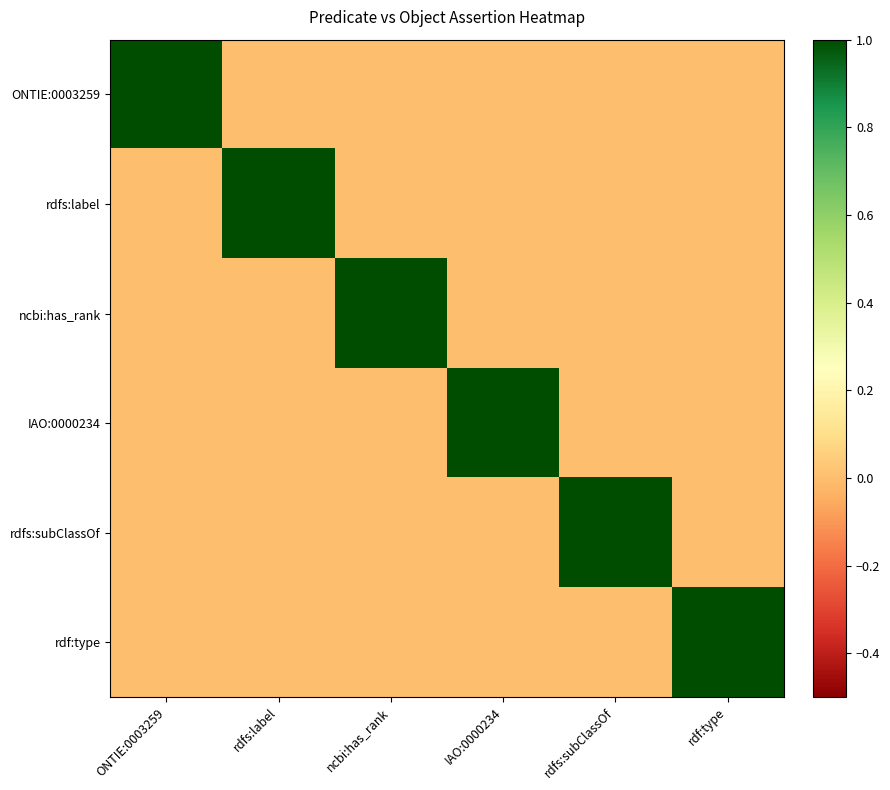

Reading left to right, transcribe all the data shown in this chart.

ONTIE:0003259: ONTIE:0003259=1	rdfs:label=0	ncbi:has_rank=0	IAO:0000234=0	rdfs:subClassOf=0	rdf:type=0
rdfs:label: ONTIE:0003259=0	rdfs:label=1	ncbi:has_rank=0	IAO:0000234=0	rdfs:subClassOf=0	rdf:type=0
ncbi:has_rank: ONTIE:0003259=0	rdfs:label=0	ncbi:has_rank=1	IAO:0000234=0	rdfs:subClassOf=0	rdf:type=0
IAO:0000234: ONTIE:0003259=0	rdfs:label=0	ncbi:has_rank=0	IAO:0000234=1	rdfs:subClassOf=0	rdf:type=0
rdfs:subClassOf: ONTIE:0003259=0	rdfs:label=0	ncbi:has_rank=0	IAO:0000234=0	rdfs:subClassOf=1	rdf:type=0
rdf:type: ONTIE:0003259=0	rdfs:label=0	ncbi:has_rank=0	IAO:0000234=0	rdfs:subClassOf=0	rdf:type=1